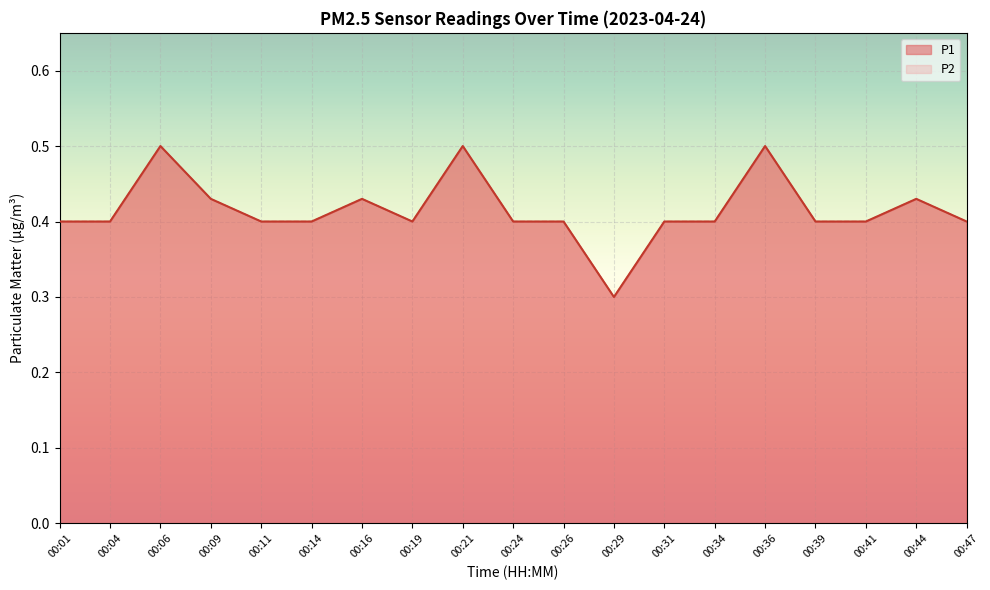

Between 00:01 and 00:39, which is larger?

00:01